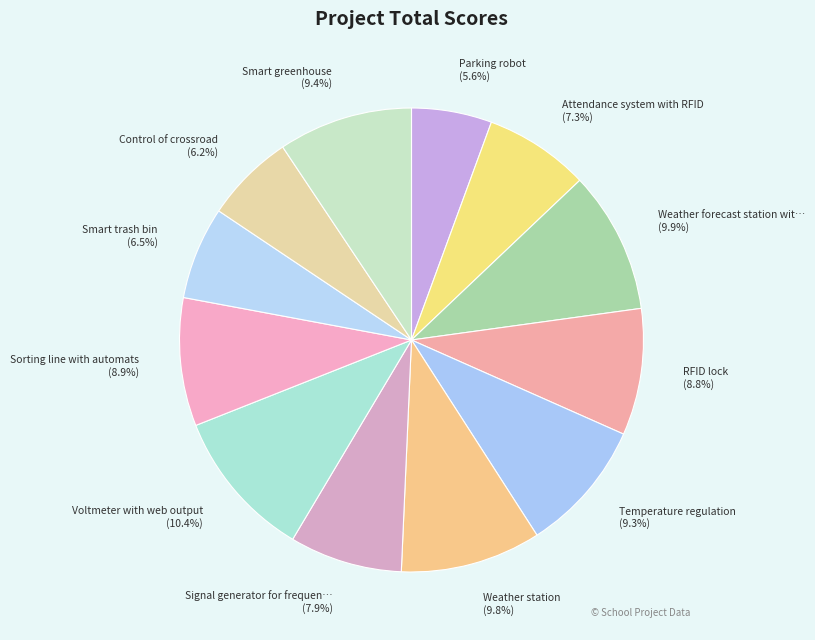

How many segments does this pie chart have?

12